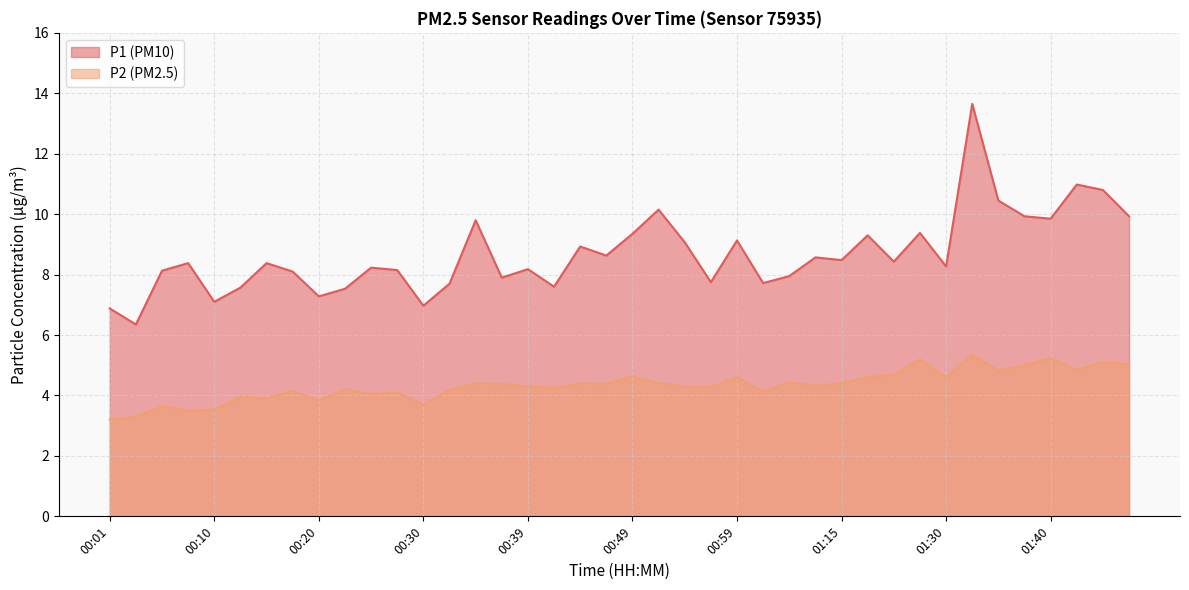

True or false: P2 and P1 intersect in this chart.

False